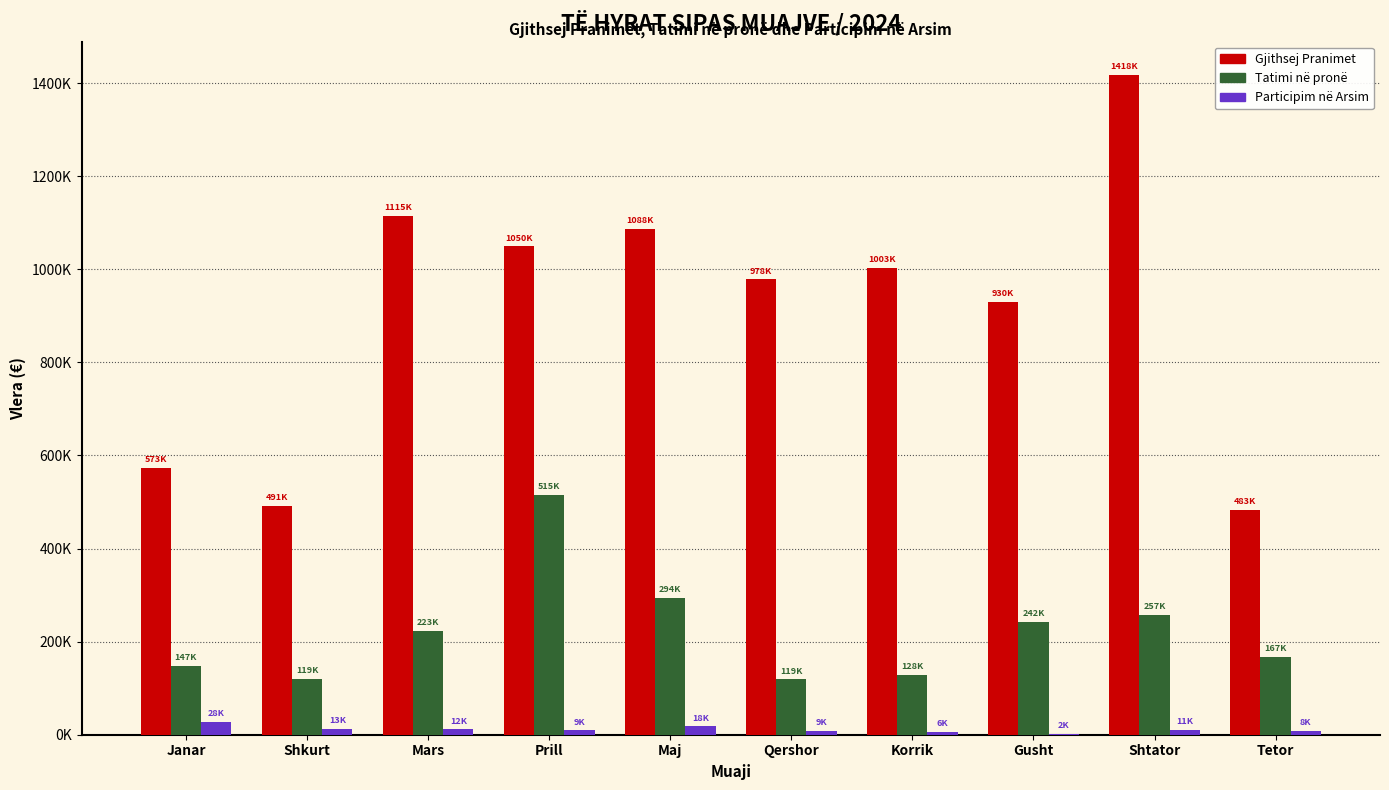

Reading left to right, extract all data points from this chart.

Gjithsej Pranimet: 572963.5	491349.7	1115172.5	1049509.5	1087644.8	978198.3	1003485.0	929718.6	1418429.2	482738.4
Tatimi në pronë: 147246.6	119391.6	222718.9	514640.9	293896.8	118828.2	128368.0	242177.5	257238.9	167297.3
Participim në Arsim: 28401.0	13314.5	11732.0	9185.0	17830.0	8716.0	5987.0	2358.0	10654.0	7953.0